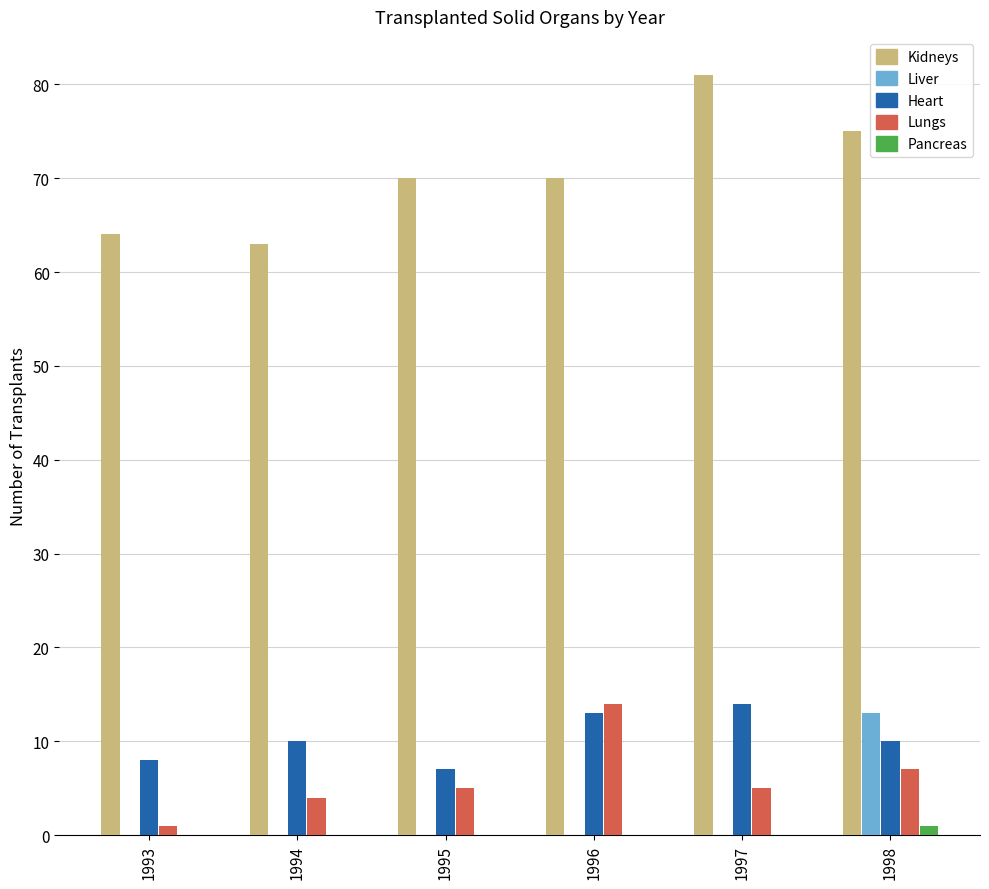

Is the value of Liver at 1995 greater than the value of Lungs at 1994?

No